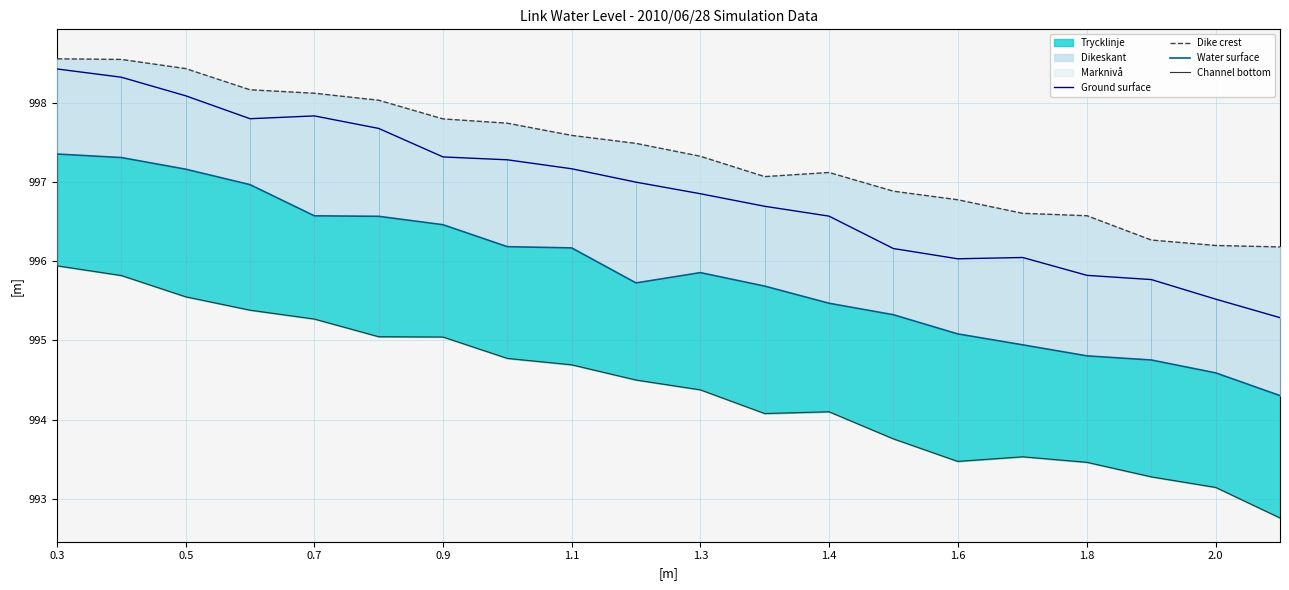

True or false: Channel bottom and Dike crest intersect in this chart.

False